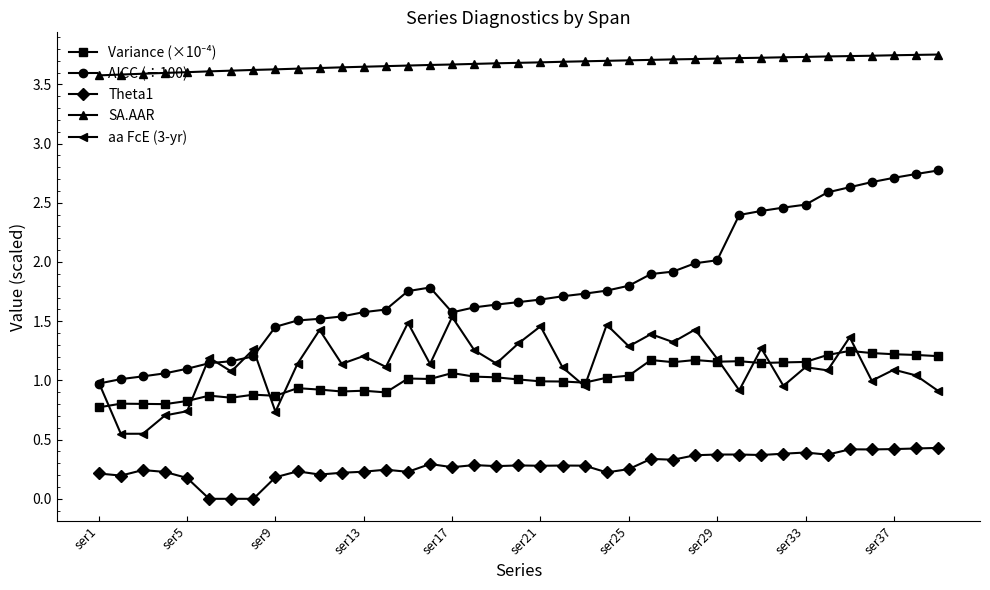

Which series has the largest total across all categories?

SA.AAR